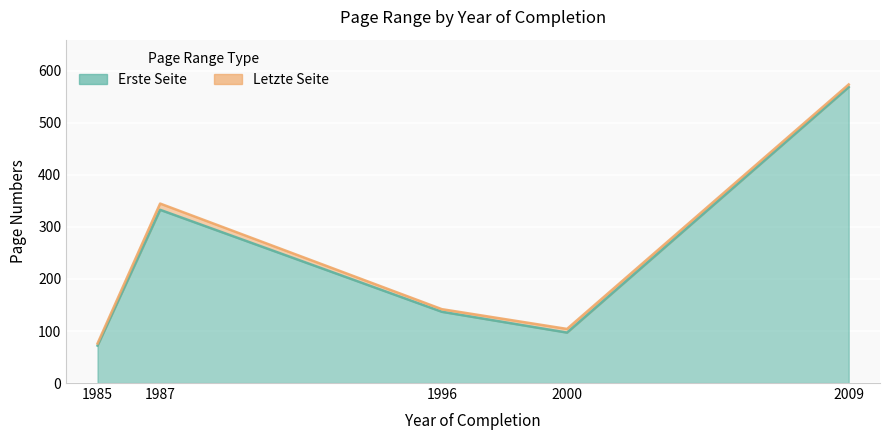

At which label does Erste Seite reach its minimum?

1985